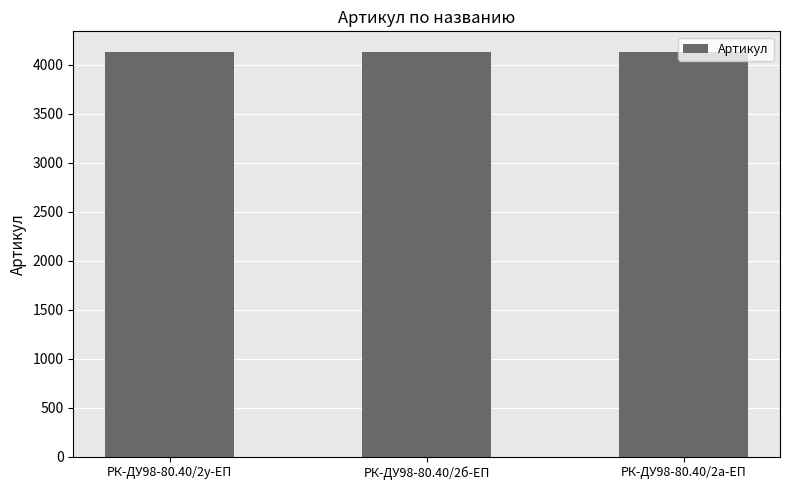

What is the smallest value displayed?

4131